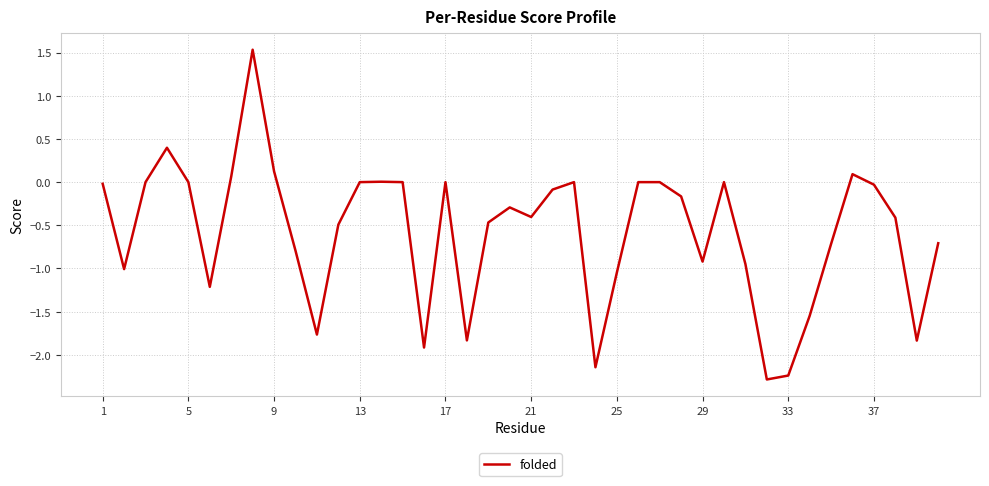

How many distinct data groups are displayed?

1